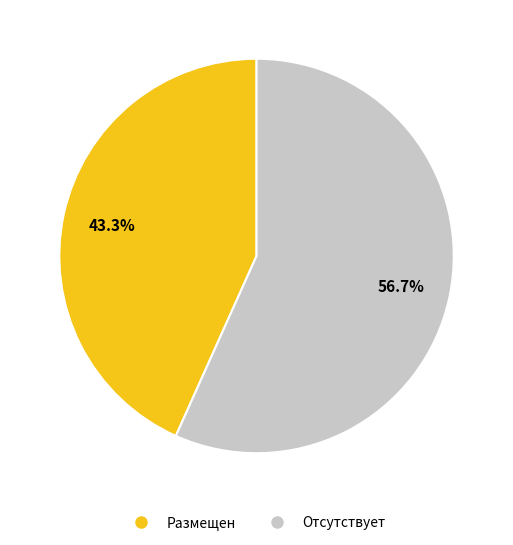

Count the number of slices in the pie.

2